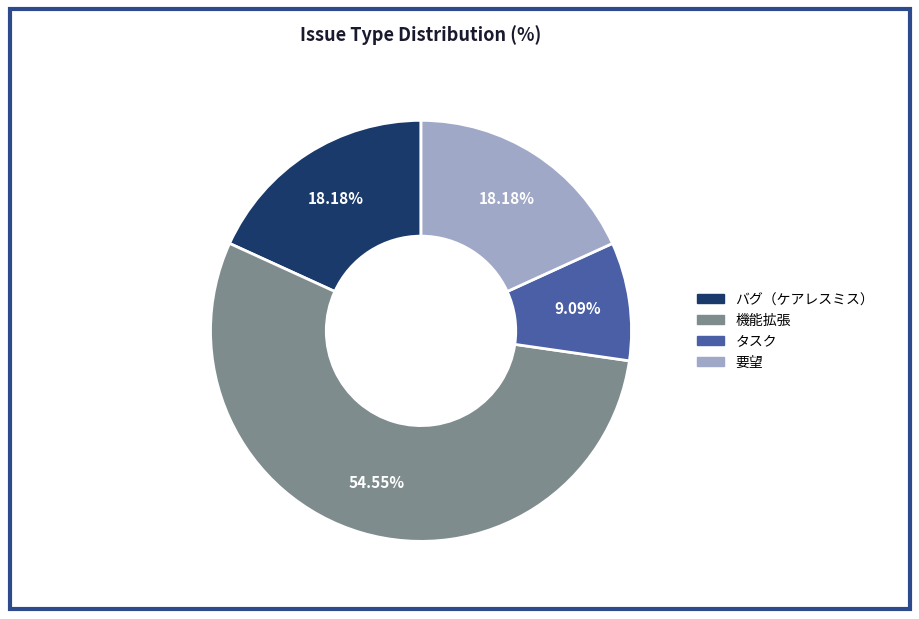

To the nearest percent, what is the difference between the largest and smallest slice percentages?

45%